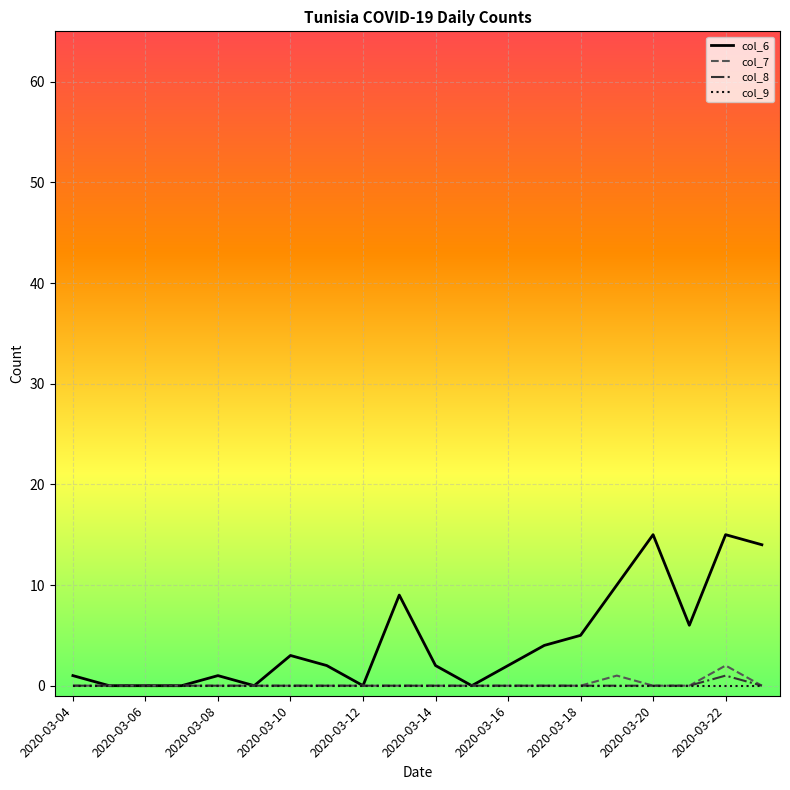

How many categories are shown in the chart?

20